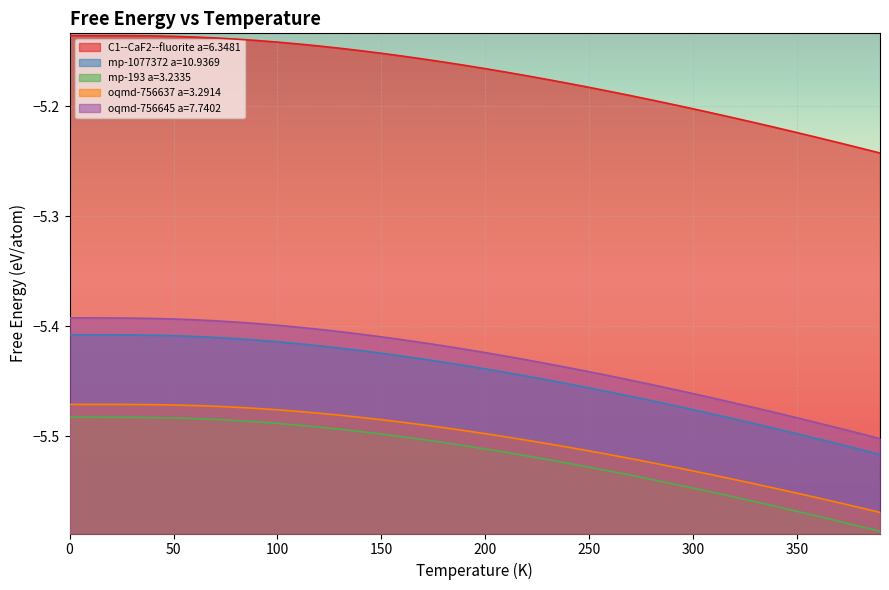

Which series has the largest total across all categories?

C1--CaF2--fluorite a=6.3481